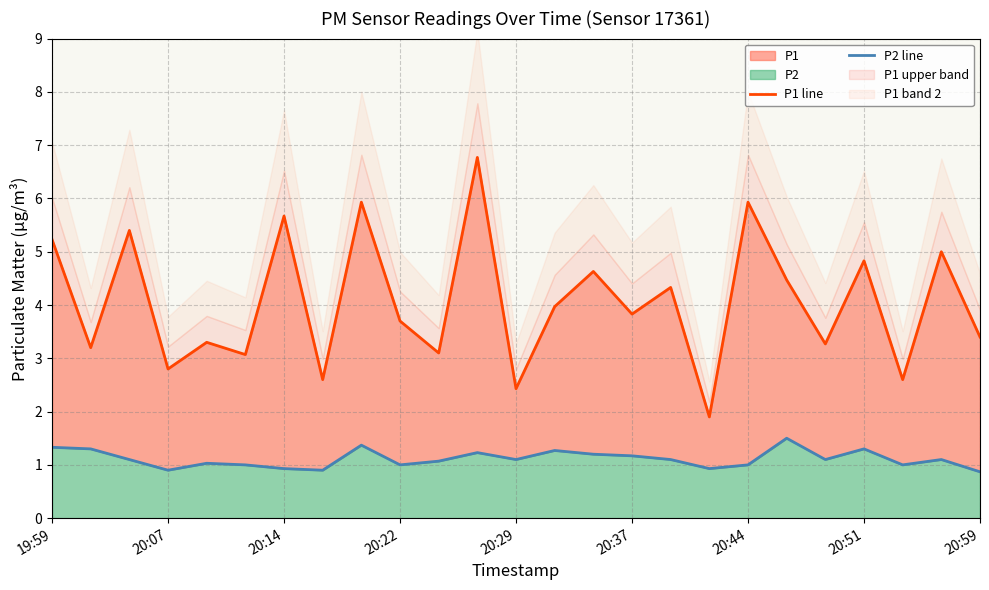

Rank the series at 14 from lowest to highest value.

P2 line, P1 line